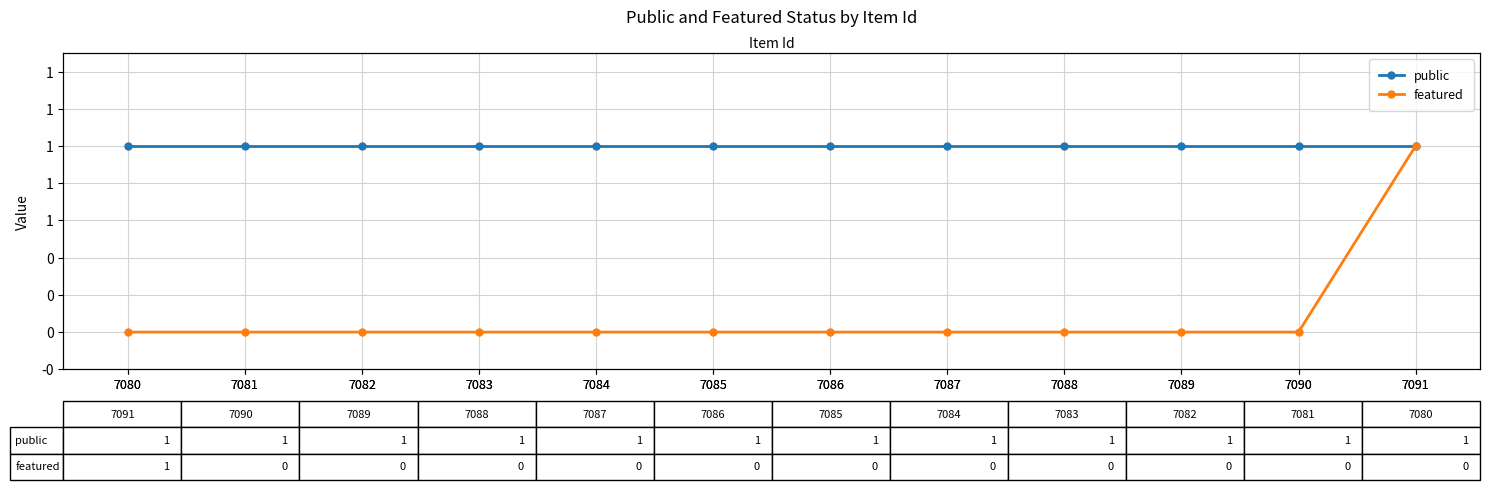

True or false: public and featured intersect in this chart.

False